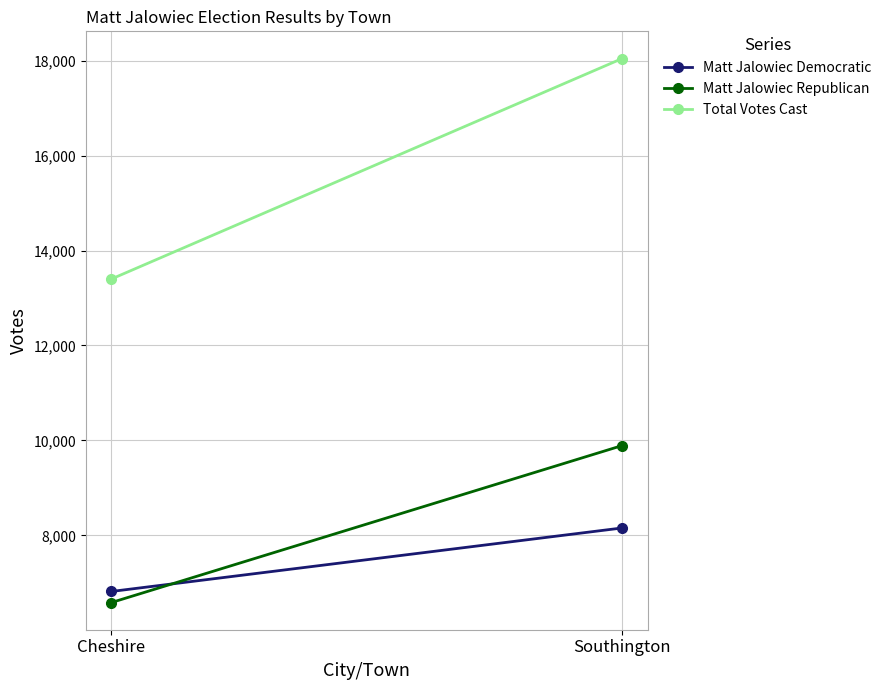

What is the label of the 1st point from the right?

Southington